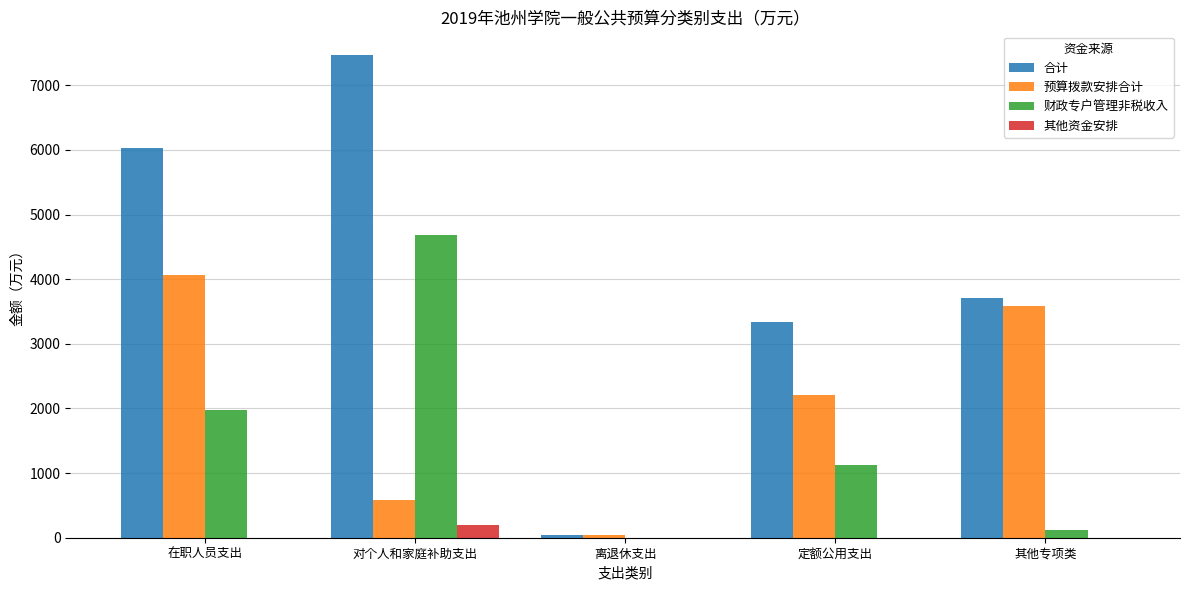

What is the difference between the 预算拨款安排合计 values at 其他专项类 and 定额公用支出?

1369.1